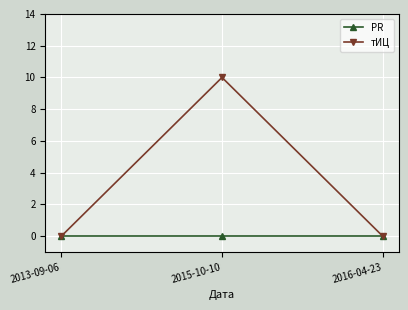

The value of PR at 2016-04-23 is 0. True or false?

True